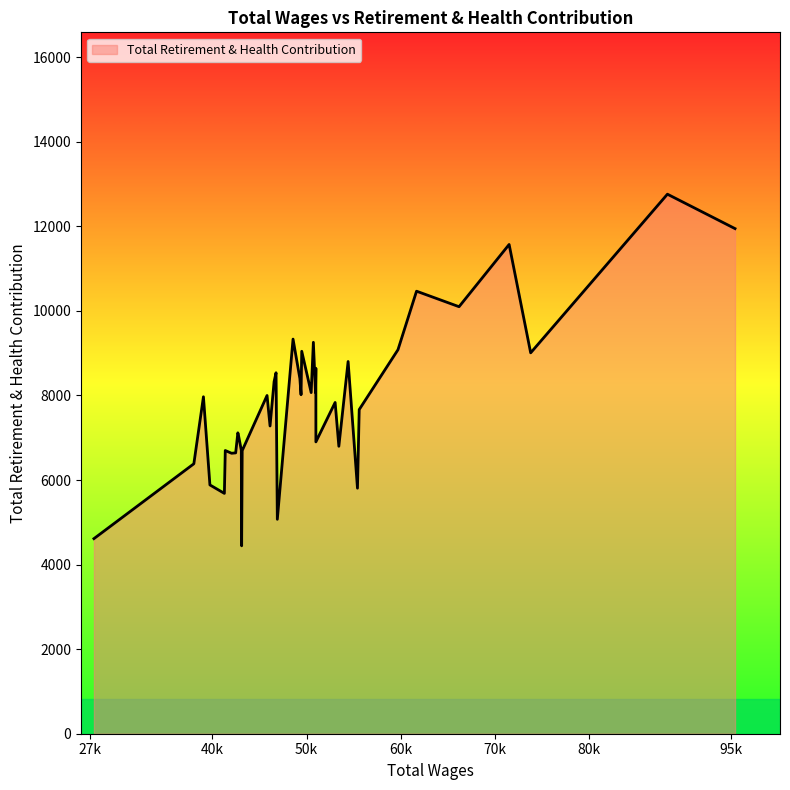

What is the minimum value shown in the chart?

4444